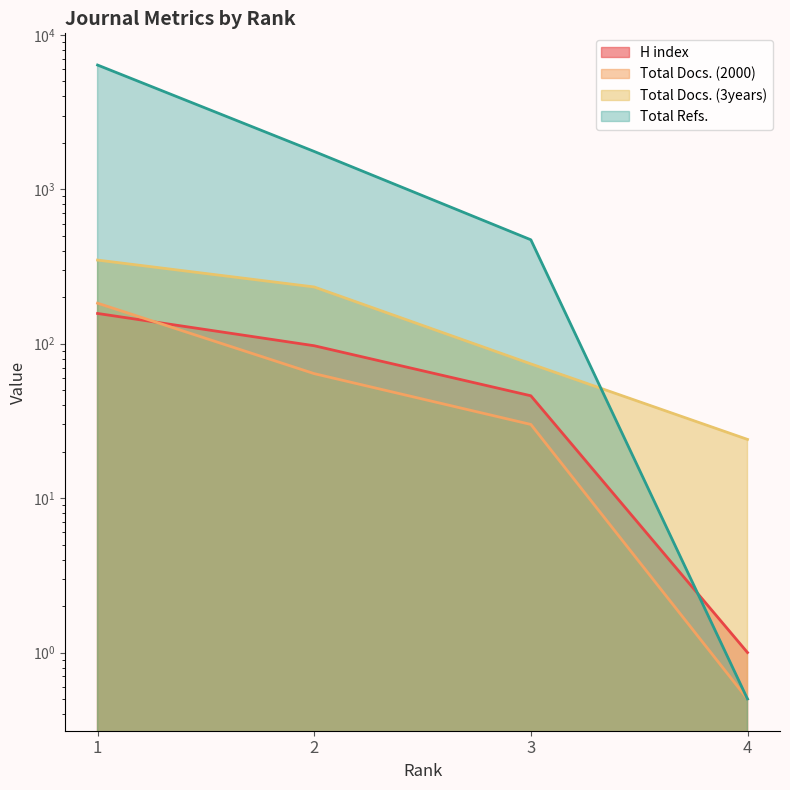

List the labels in order of Total Refs. value, largest first.

1, 2, 3, 4